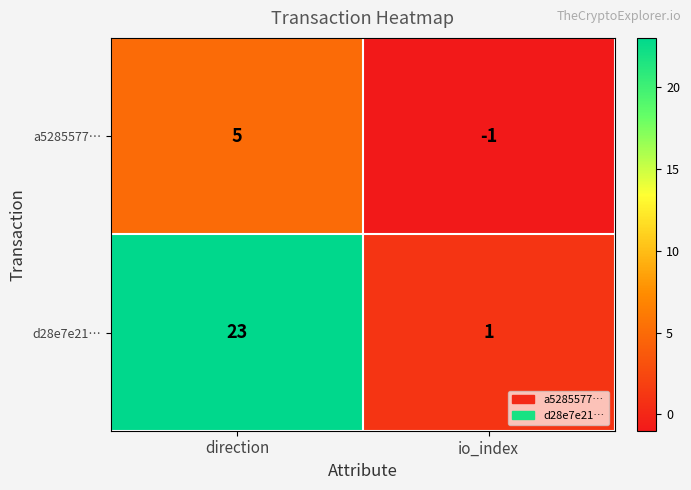

What is the difference between the highest and lowest values at io_index?

2